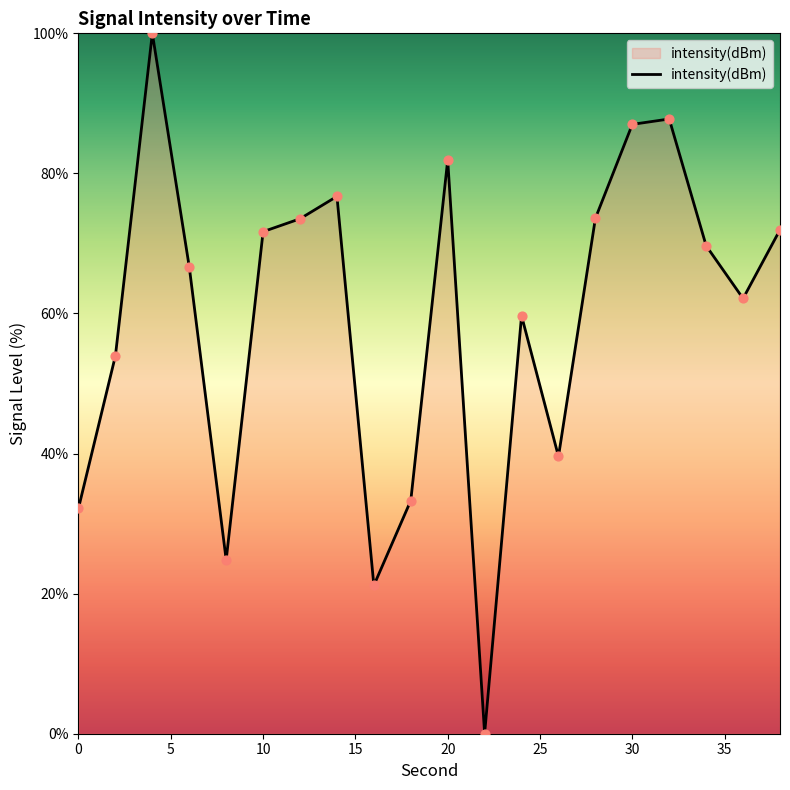

What is the difference between the maximum and minimum values?

100.0